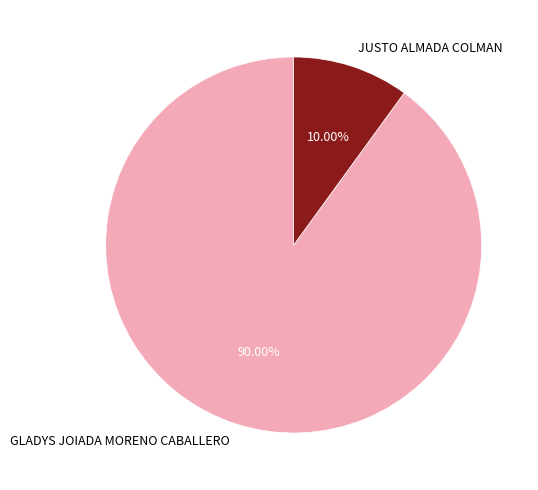

Is it true that GLADYS JOIADA MORENO CABALLERO is 90% of the pie?

True